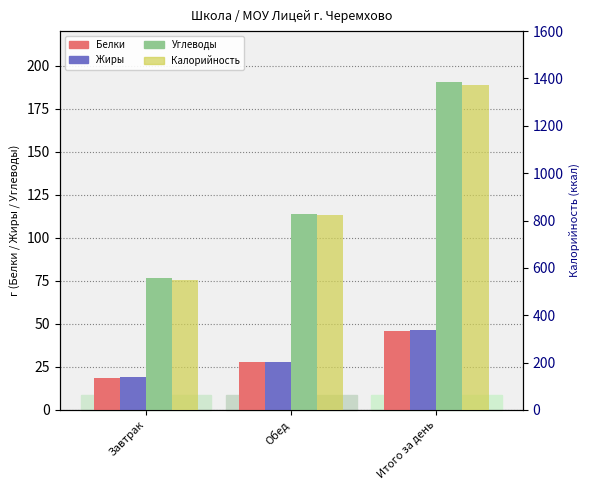

Rank the series at Итого за день from lowest to highest value.

Белки, Жиры, Углеводы, Калорийность